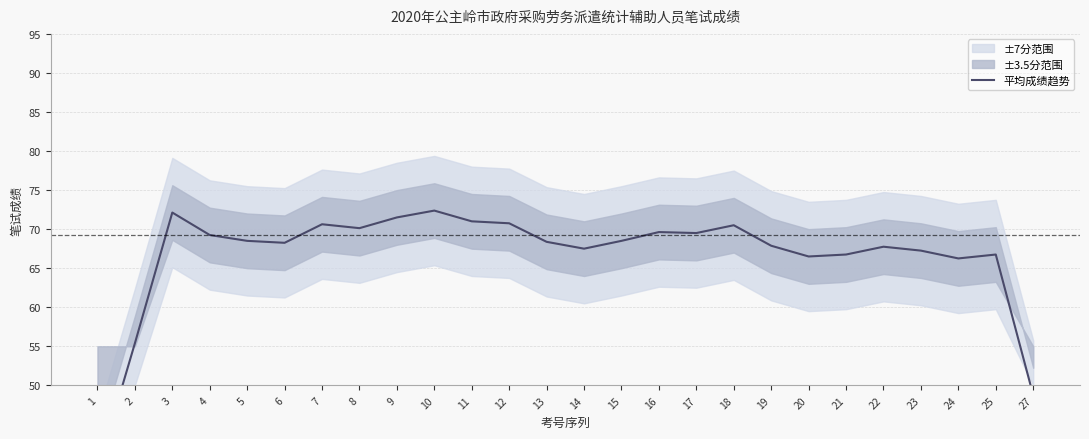

What is the sum of the values at 22 and 16?

137.4